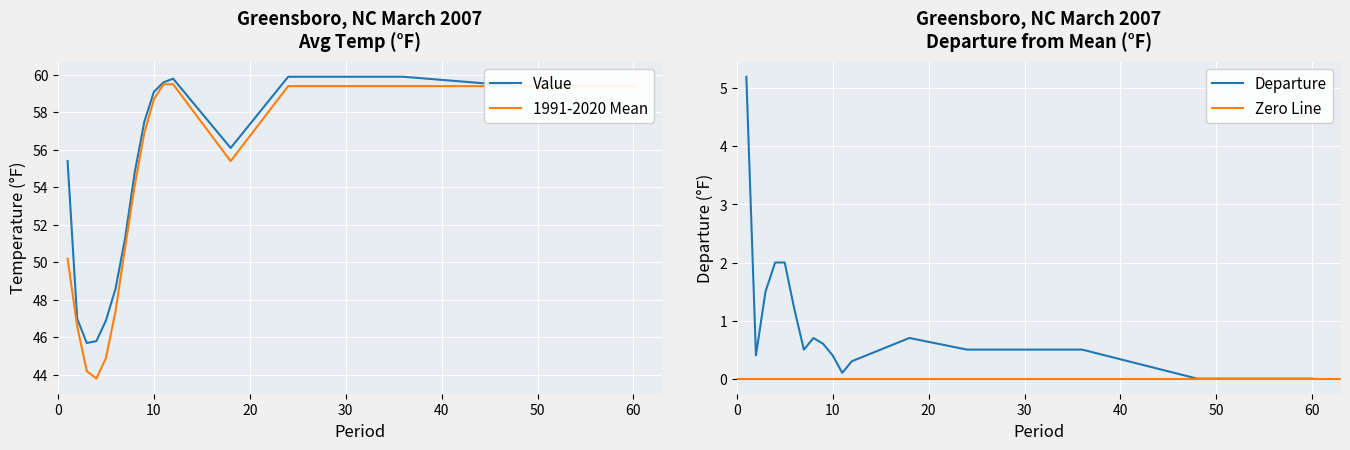

Reading left to right, transcribe all the data shown in this chart.

Value: 1=55.4	2=47.0	3=45.7	4=45.8	5=46.9	6=48.6	7=51.3	8=54.8	9=57.5	10=59.1	11=59.6	12=59.8	18=56.1	24=59.9	36=59.9	48=59.4	60=59.4
1991-2020 Mean: 1=50.2	2=46.6	3=44.2	4=43.8	5=44.9	6=47.4	7=50.8	8=54.1	9=56.9	10=58.7	11=59.5	12=59.5	18=55.4	24=59.4	36=59.4	48=59.4	60=59.4